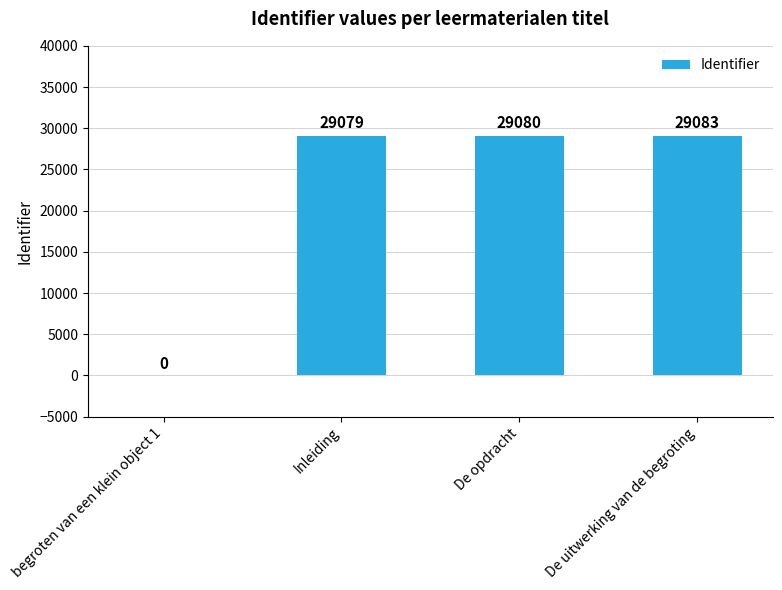

What is the maximum value shown in the chart?

29083